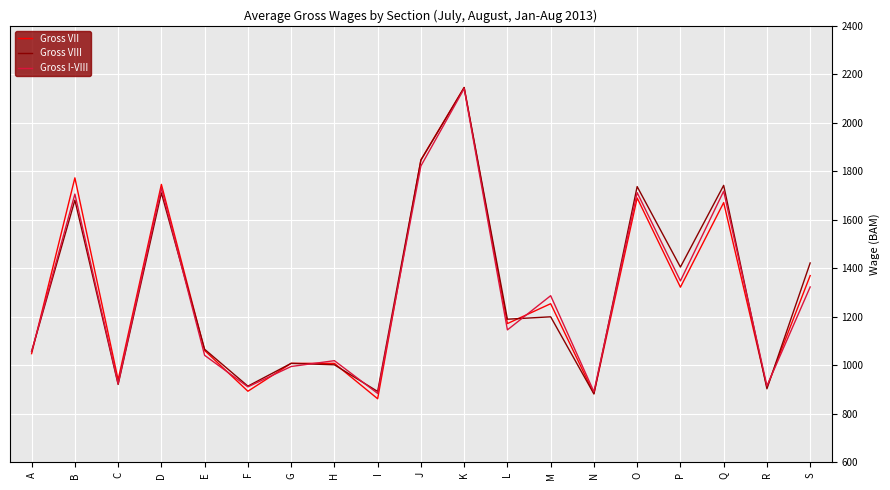

True or false: Gross I-VIII and Gross VII intersect in this chart.

True